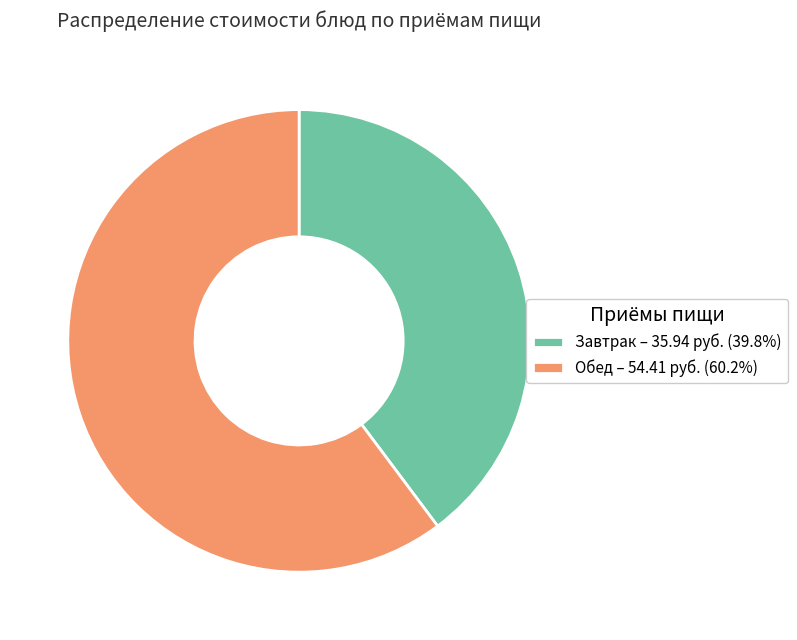

Is there a majority slice in this chart?

Yes